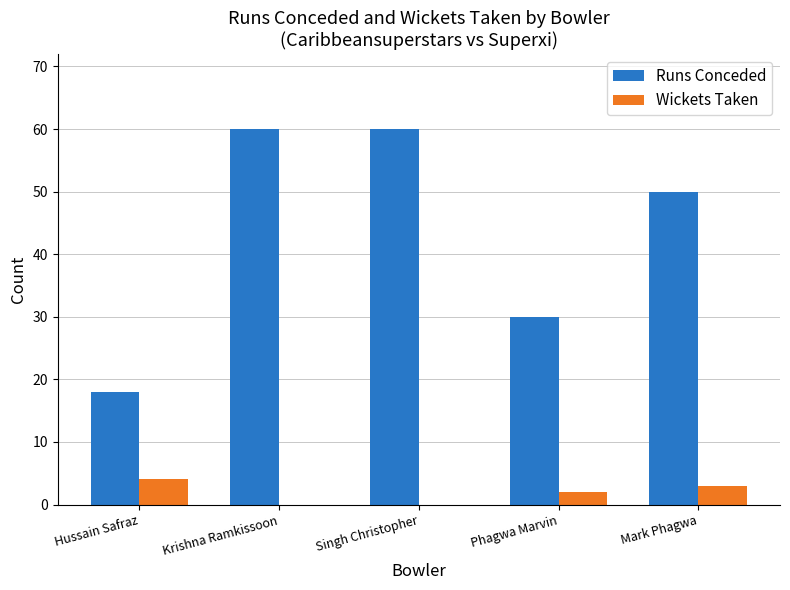

Count the number of data series in this chart.

2